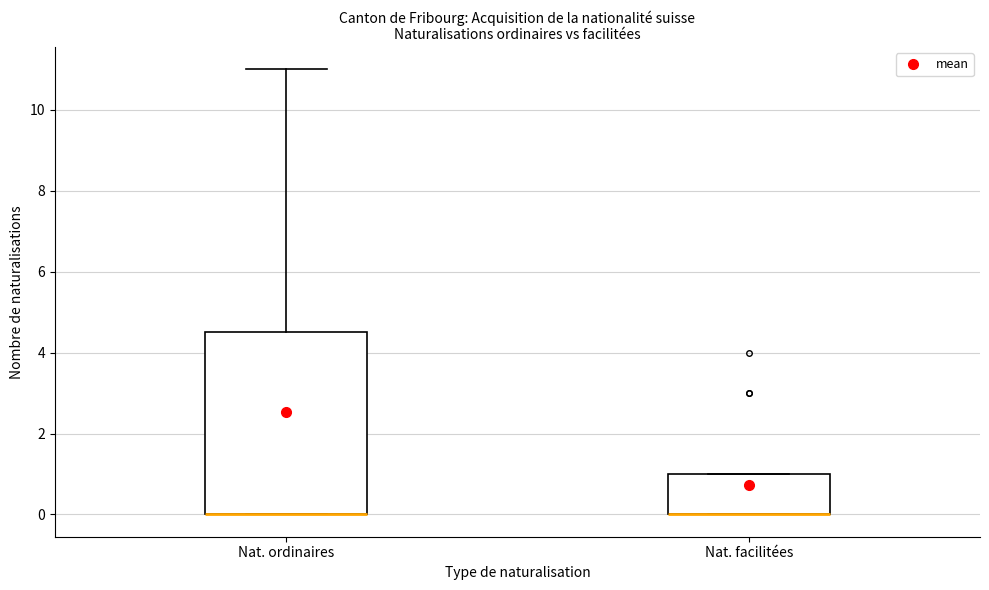

Reading left to right, read every box against the y-axis: the position of its median line, the range the box covers, and the ends of its whiskers. The values are not printed on the chart, so give them approximately, as read against the axis.

Nat. ordinaires: median 0.0 (drawn on the box's lower edge), box 0.0 to 4.6, whiskers 0.0 to 11.0
Nat. facilitées: median 0.0 (drawn on the box's lower edge), box 0.0 to 1.0, whiskers 0.0 to 1.0